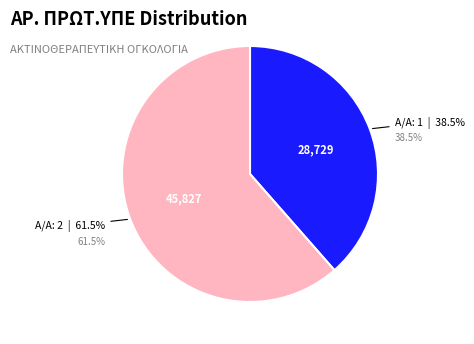

Which slice is the largest?

2